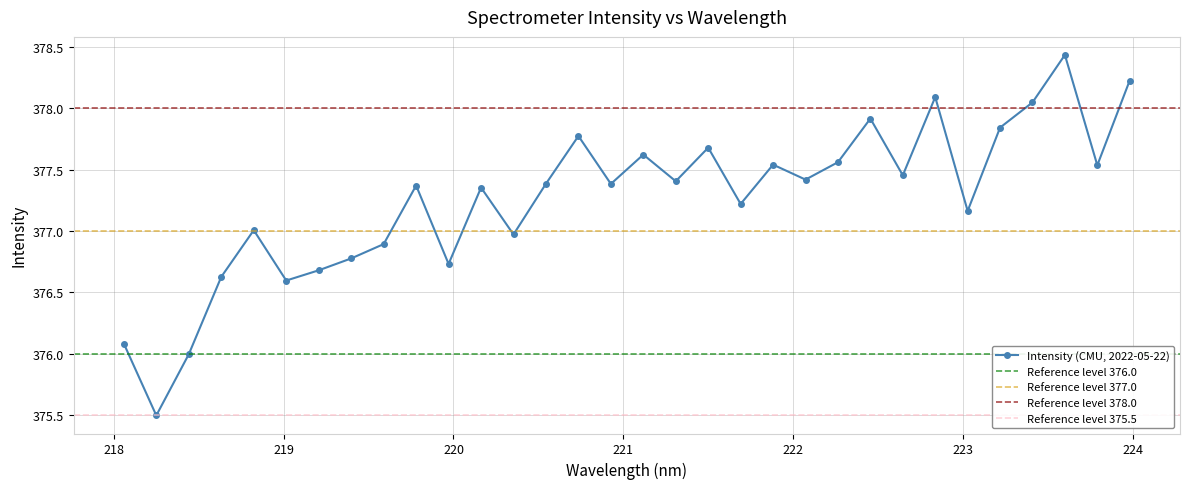

What is the lowest value of the Intensity (CMU, 2022-05-22) series?

375.5